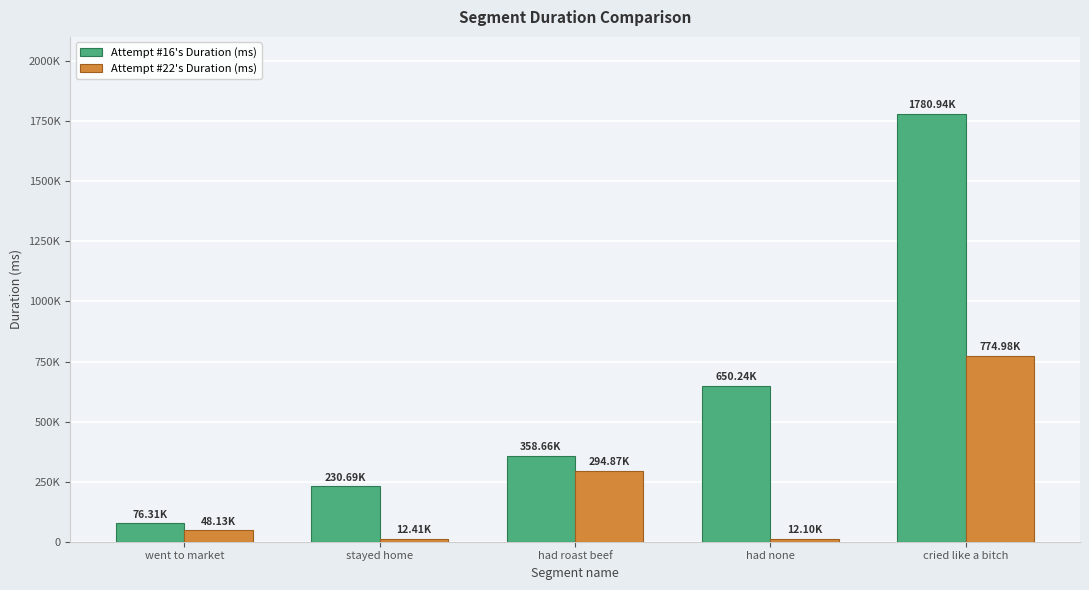

What is the label of the 2nd bar from the right?

had none